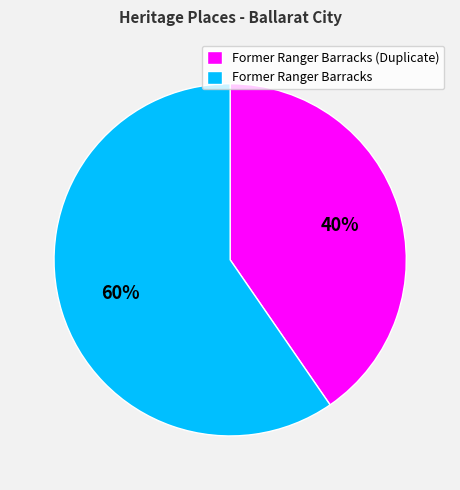

Which slice is the largest?

Former Ranger Barracks